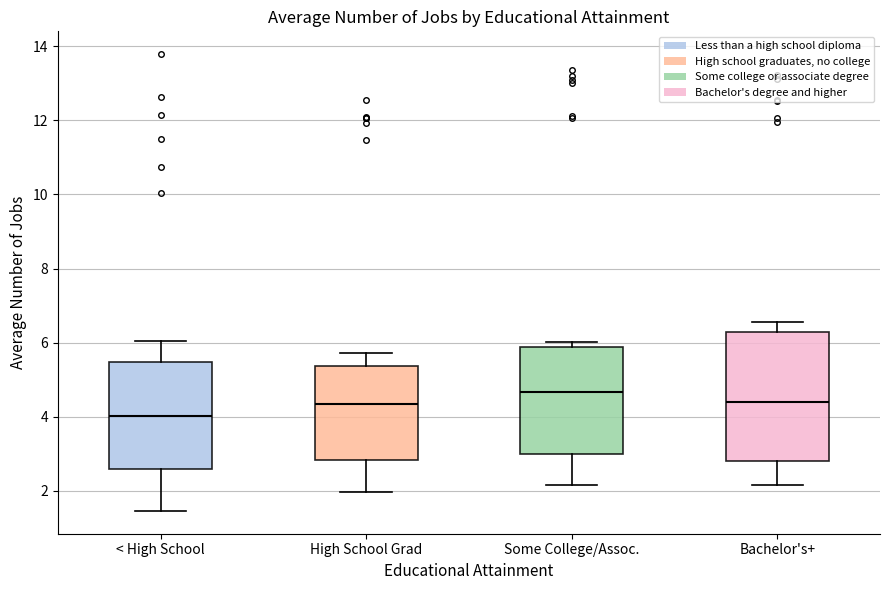

Where is the lower edge of the box for Some College/Assoc. on the y-axis? The values are not printed on the chart, so give them approximately, as read against the axis.

3.0